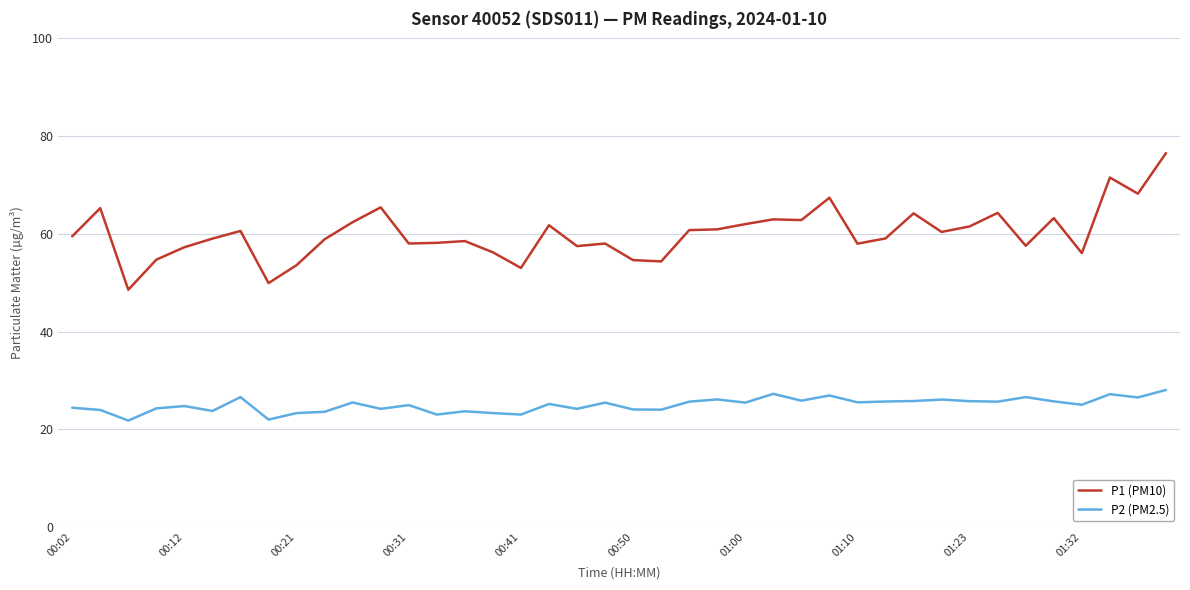

Which series has the widest spread of values?

P1 (PM10)